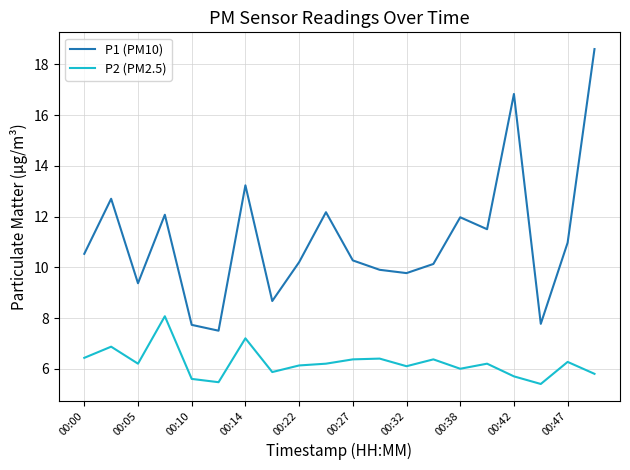

Which series has the largest total across all categories?

P1 (PM10)